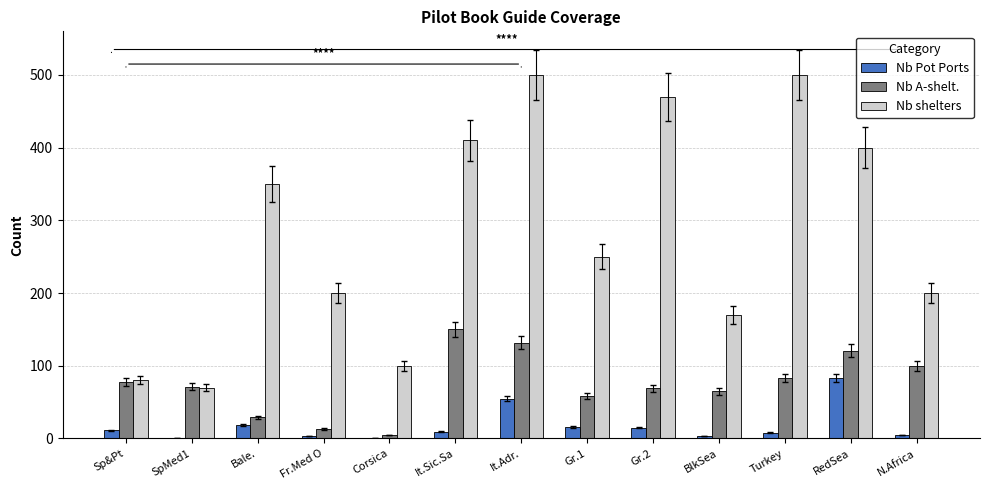

What is the maximum value shown in the chart?

500